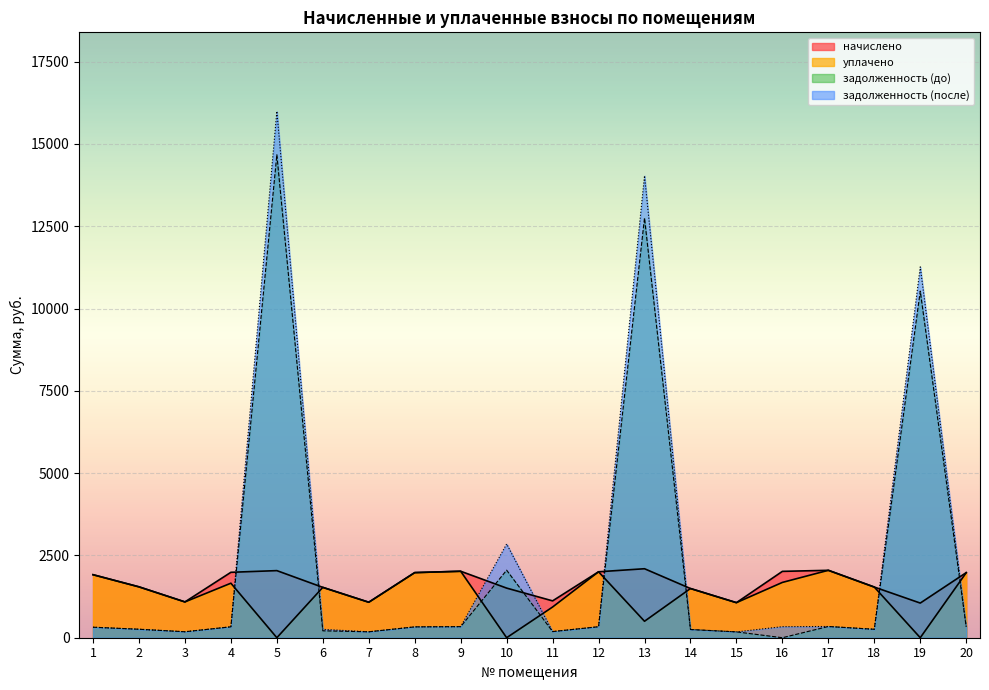

What are all the series names shown in the legend?

начислено, уплачено, задолженность (до), задолженность (после)